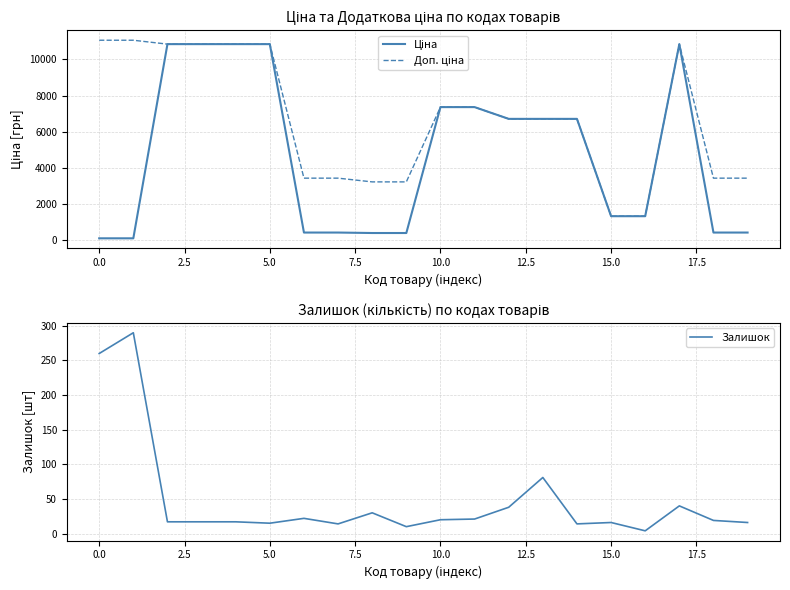

True or false: Доп. ціна has a value of 876.3 at 16.

False